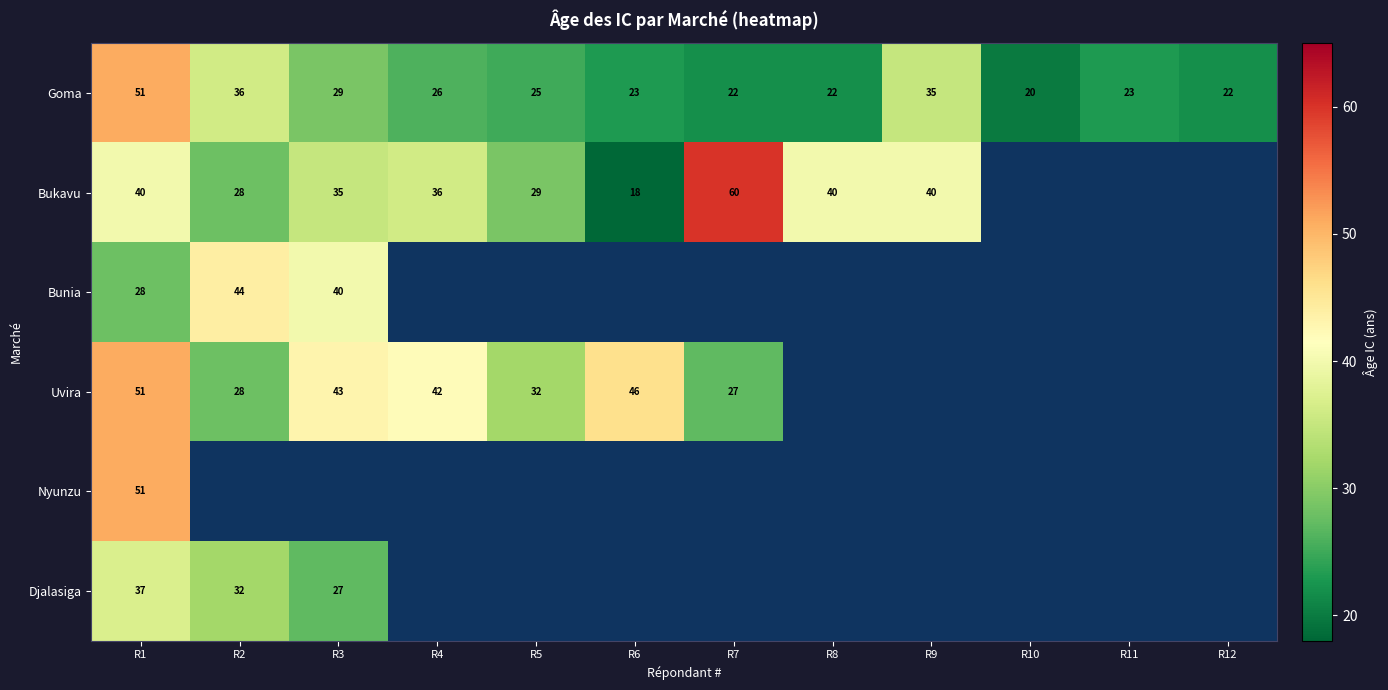

What is the minimum value for Goma?

20